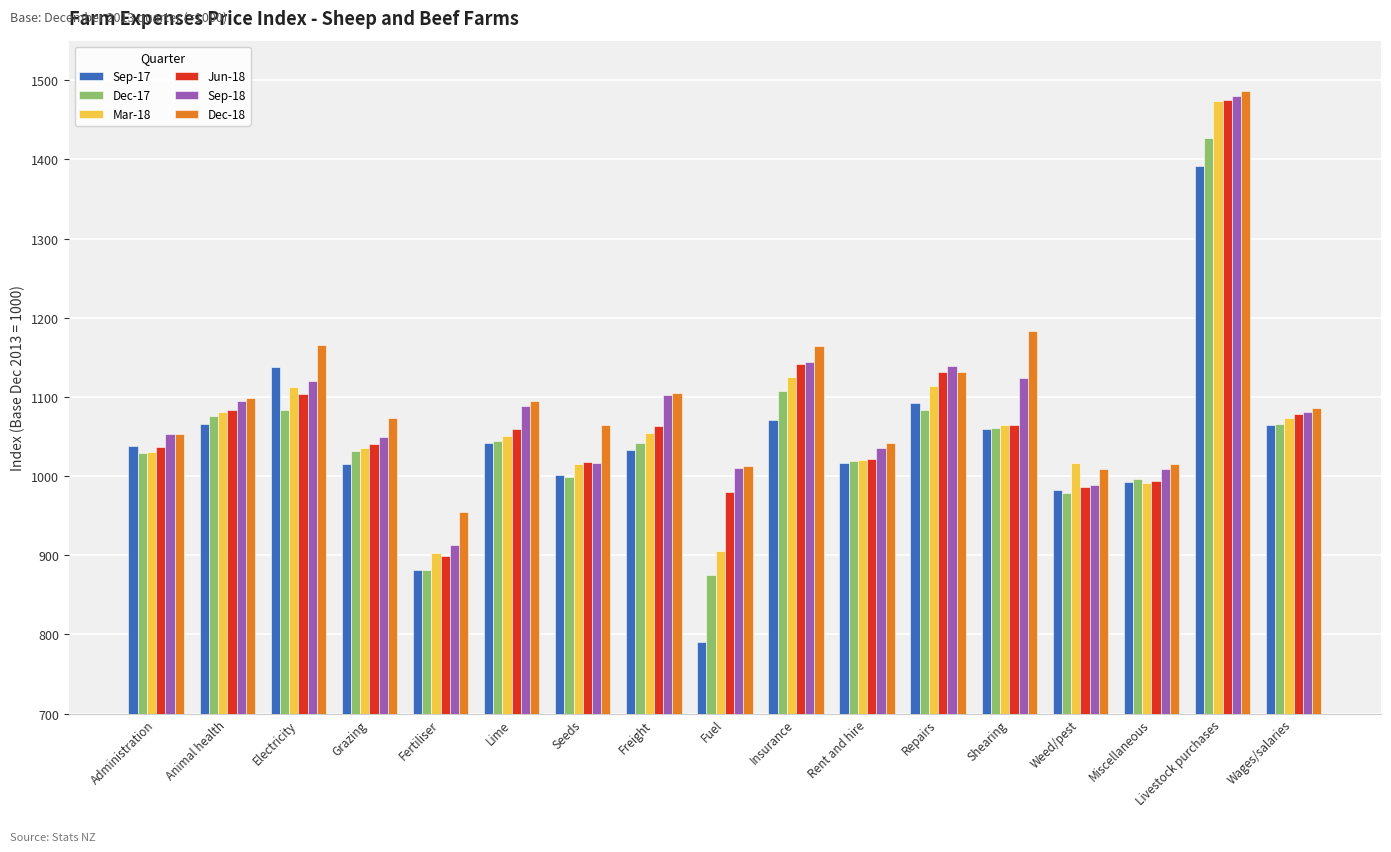

The value of Mar-18 at Insurance is 1125. True or false?

True